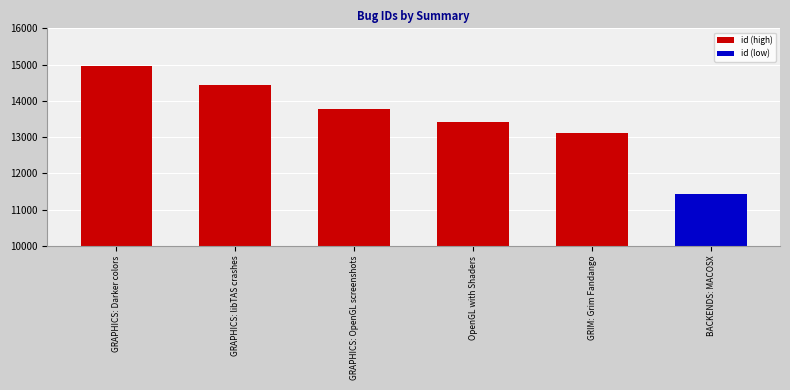

True or false: the data shows 18278 at OpenGL with Shaders.

False